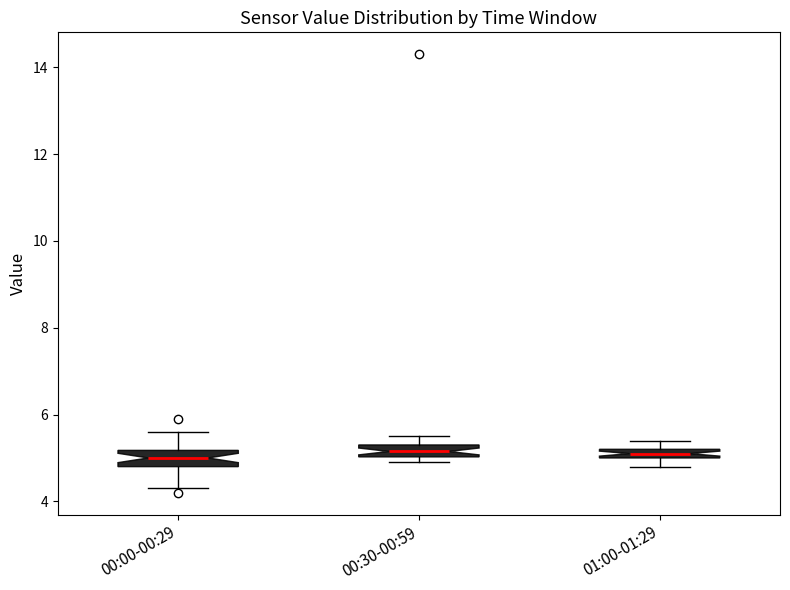

Where is the upper edge of the box for 00:30-00:59 on the y-axis? The values are not printed on the chart, so give them approximately, as read against the axis.

5.4